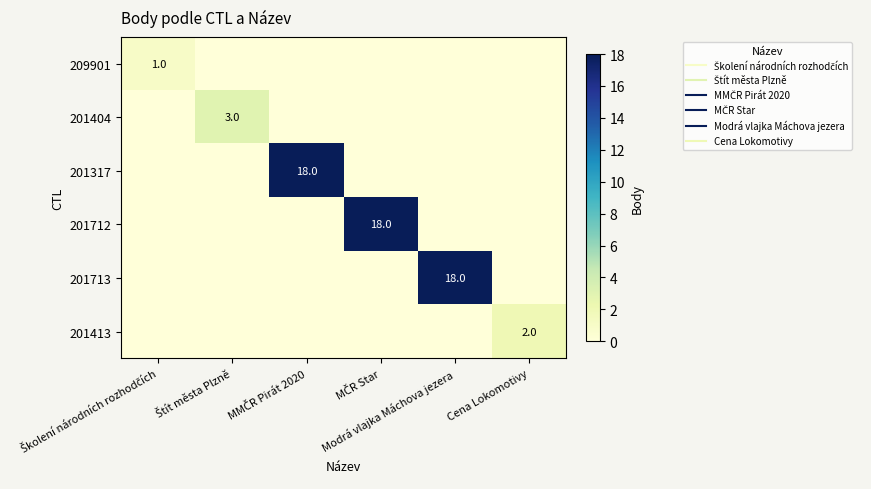

How many series are shown in this chart?

6